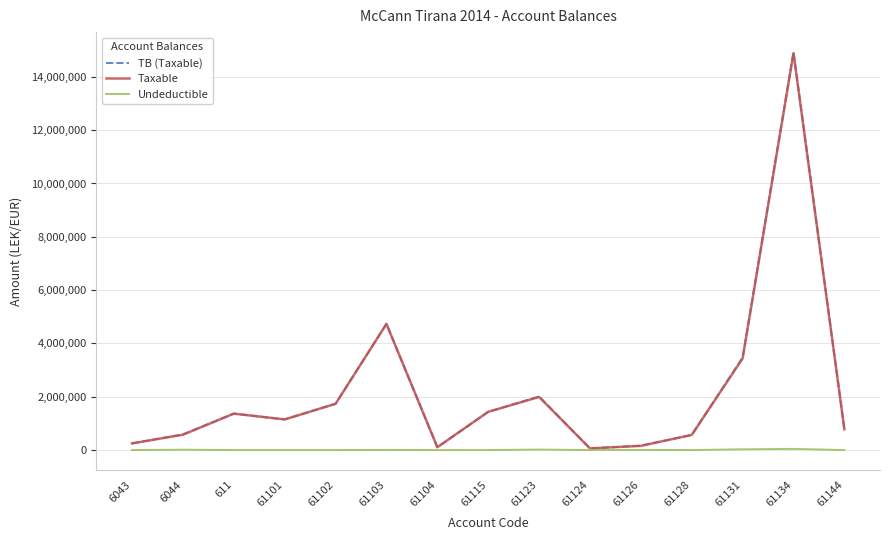

The value of TB (Taxable) at 61101 is 1736699.0. True or false?

False